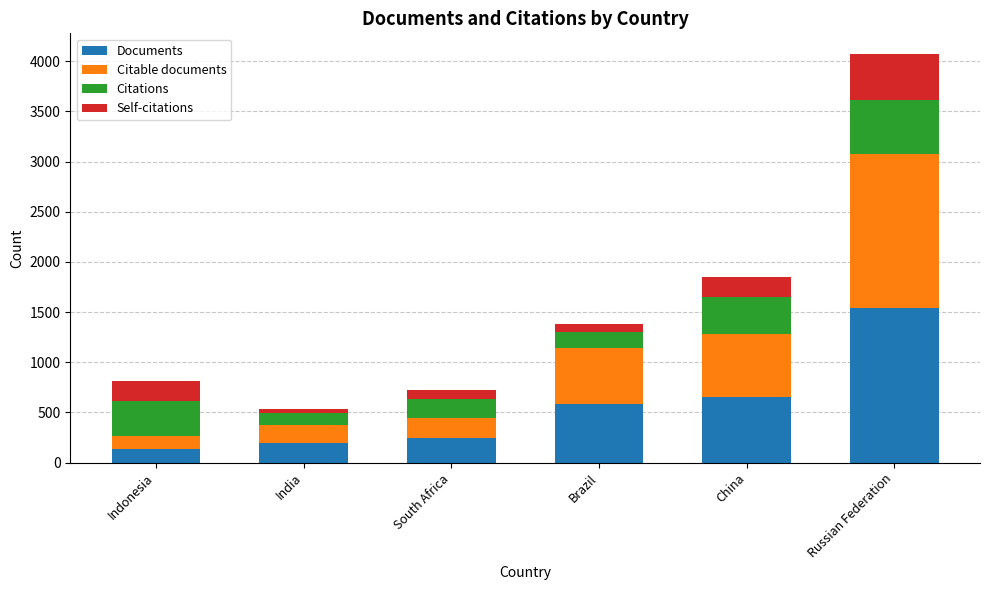

What is the highest value of the Documents series?

1545